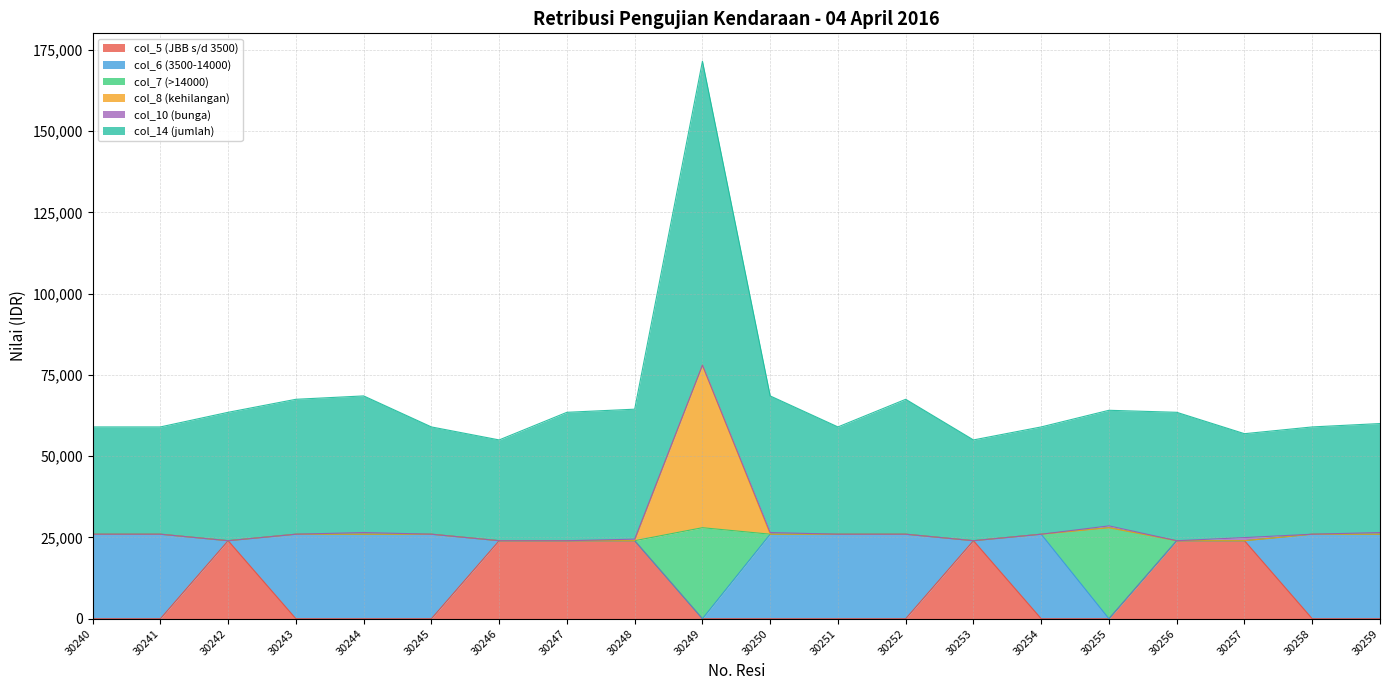

At which category is the sum across all series the highest?

30249